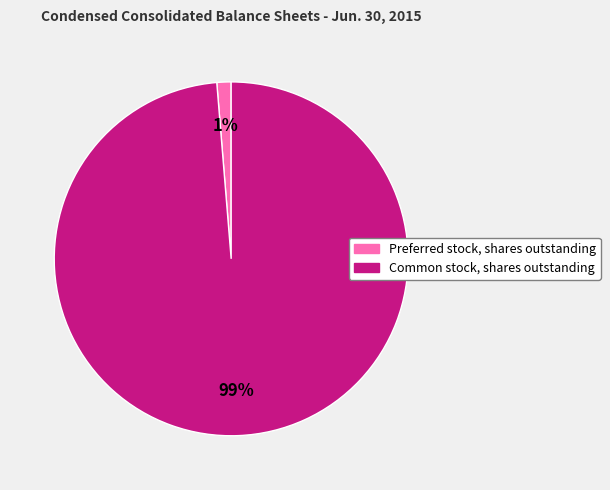

The Preferred stock, shares outstanding slice represents 1% of the pie. True or false?

True